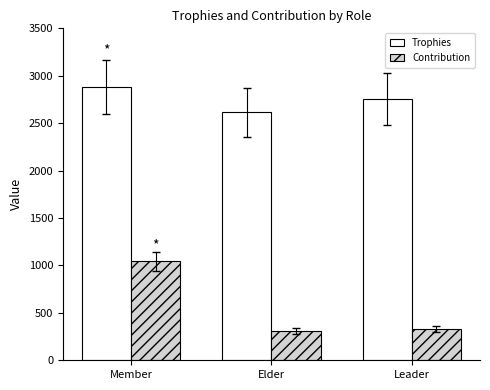

What position from the right is Elder?

2